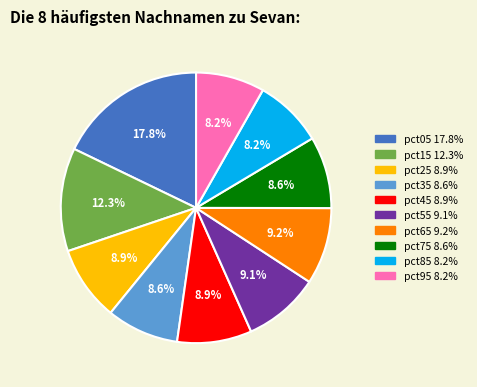

How many slices are in this pie chart?

10